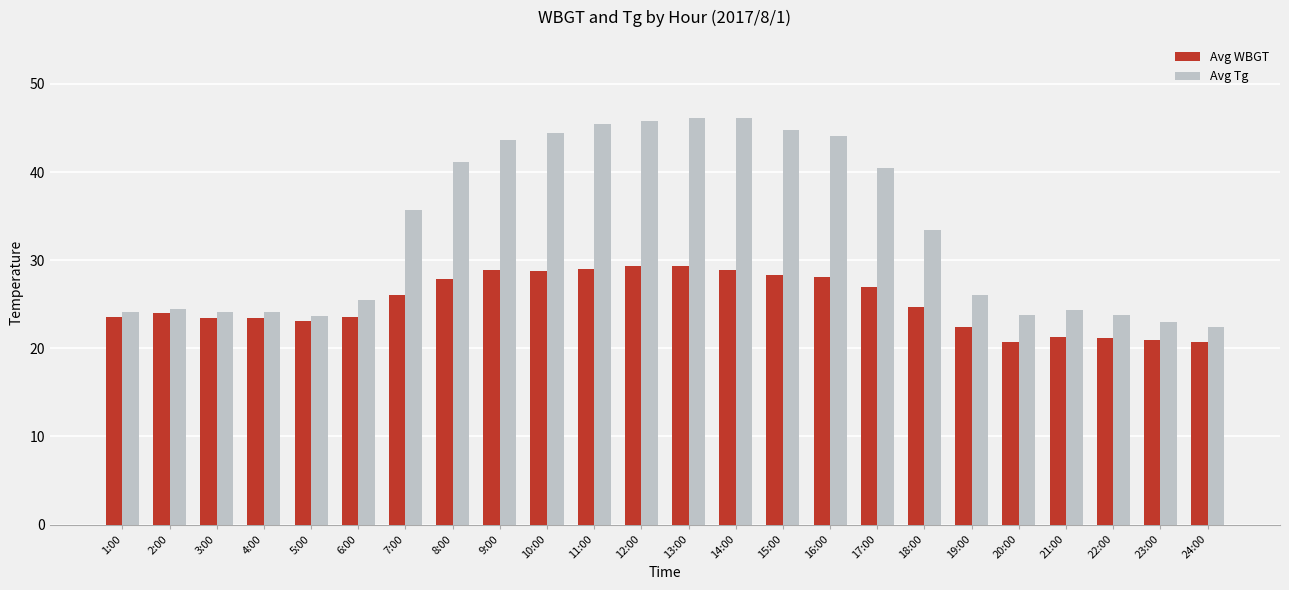

What is the greatest value displayed?

46.1